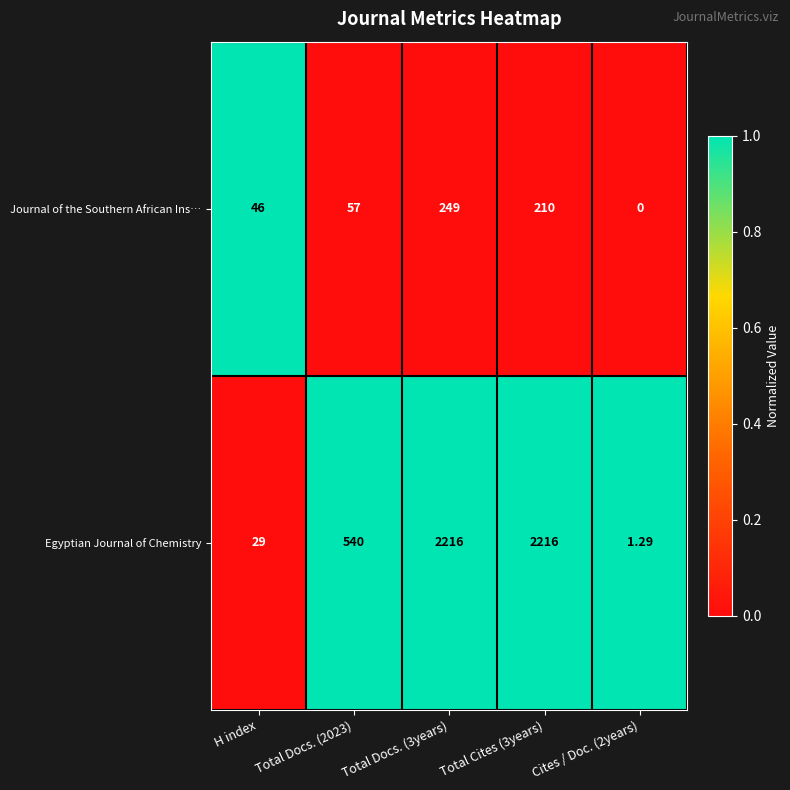

Count the number of data series in this chart.

2